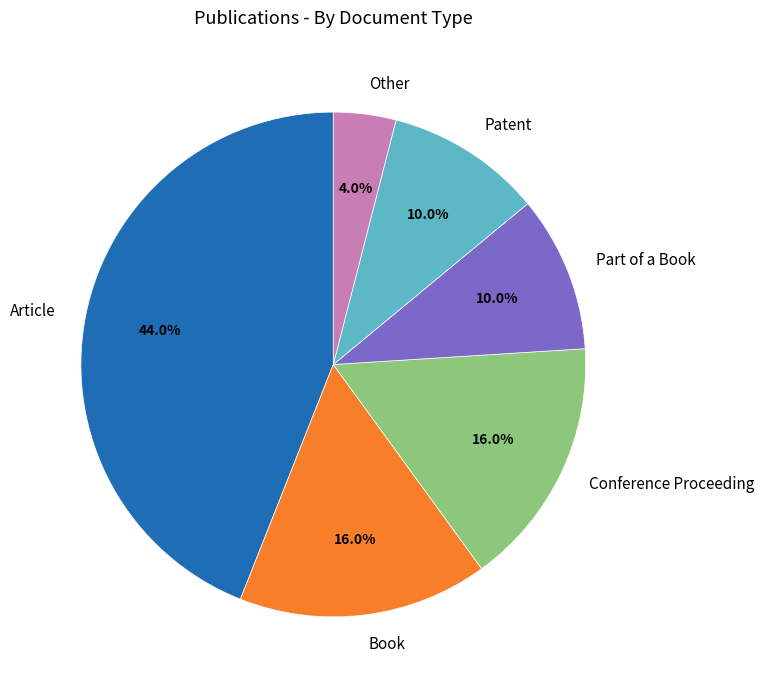

What portion of the pie excludes Book?

84.0%